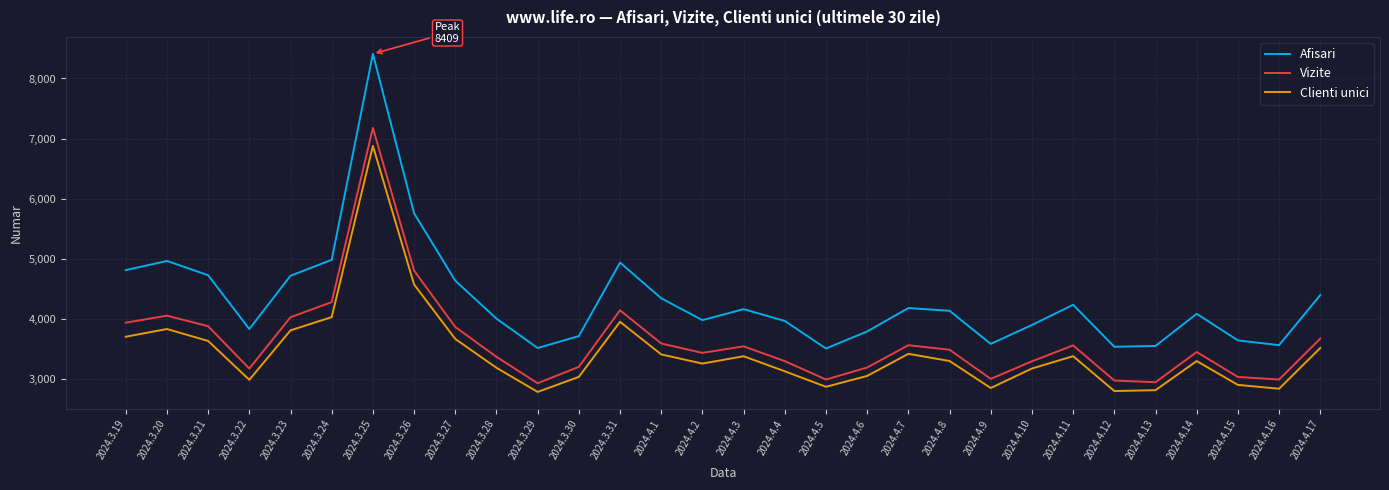

What is the minimum value shown in the chart?

2792